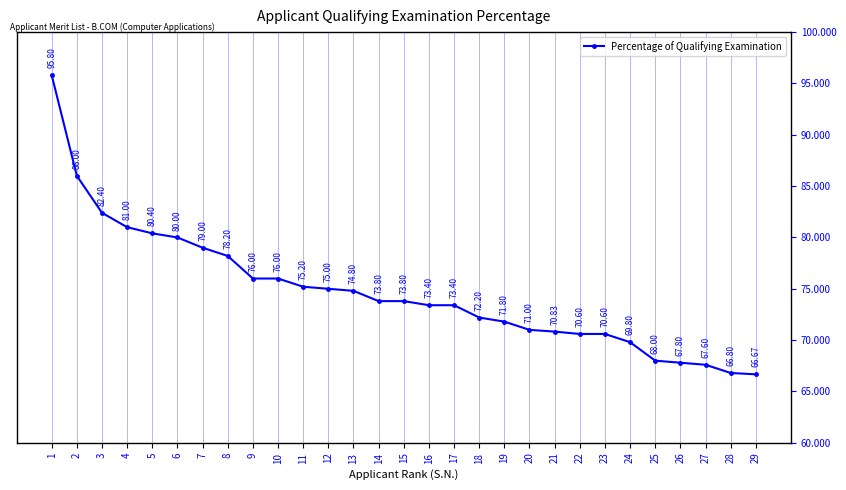

Is it true that the value at 9 is 114.6?

False